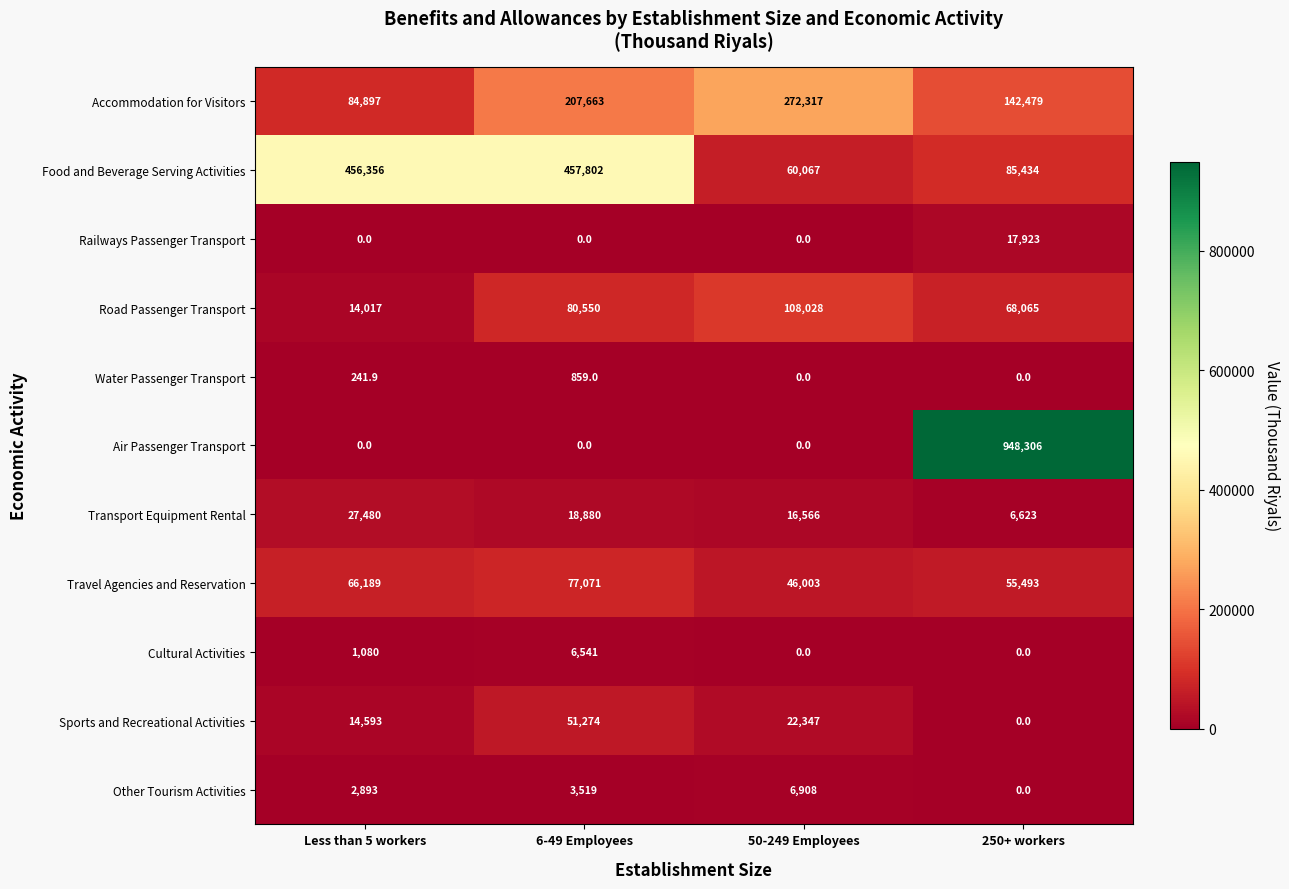

What is the difference between the Cultural Activities values at 6-49 Employees and 50-249 Employees?

6541.0